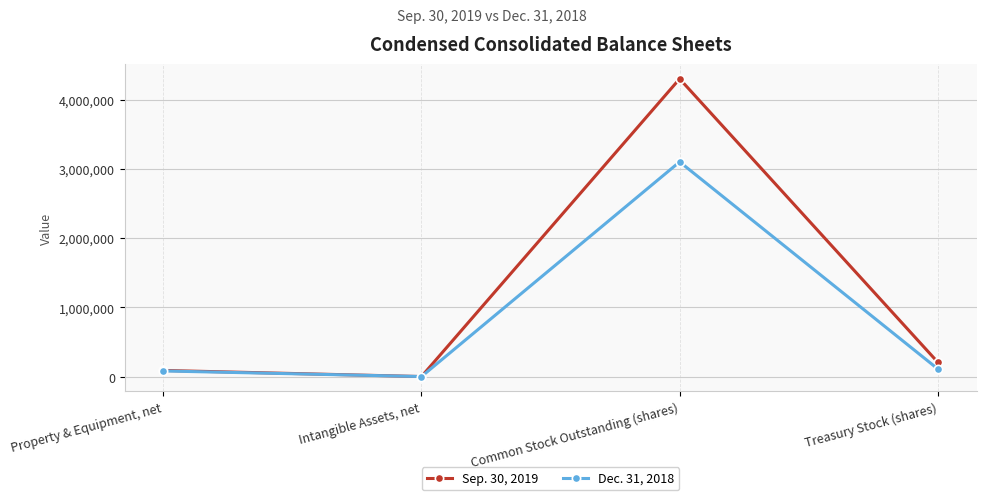

True or false: Dec. 31, 2018 has more than 0 interior local peaks.

True